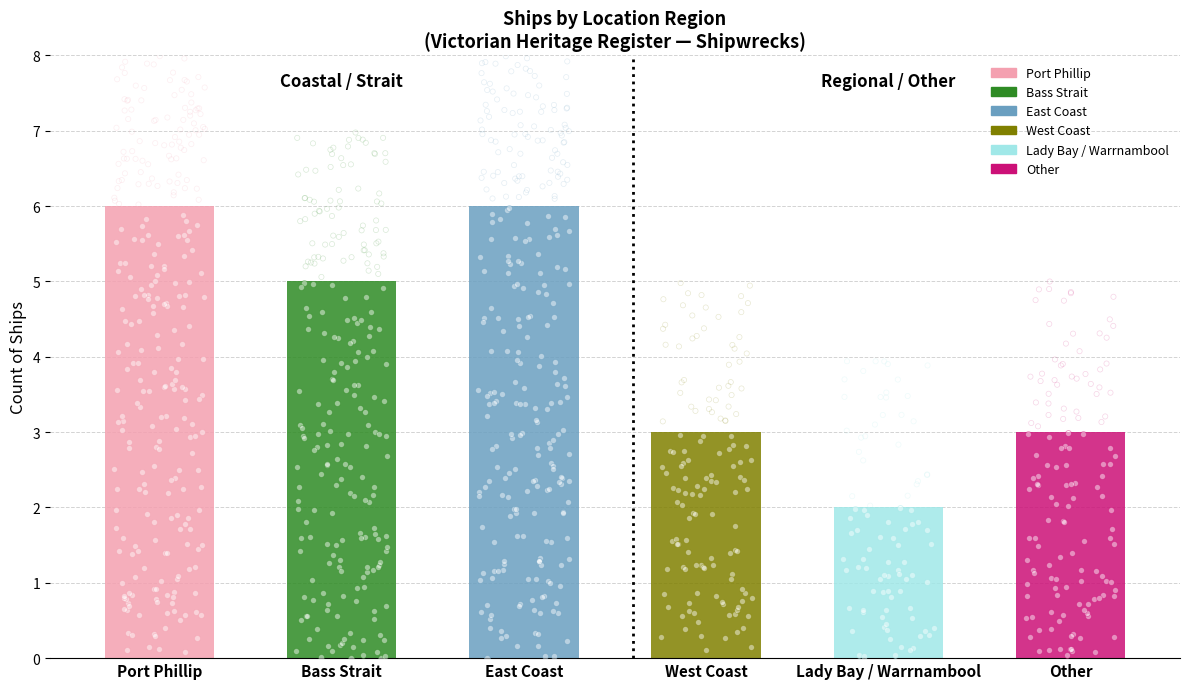

Approximately how many times larger is the value at Lady Bay / Warrnambool compared to Port Phillip?

0.3